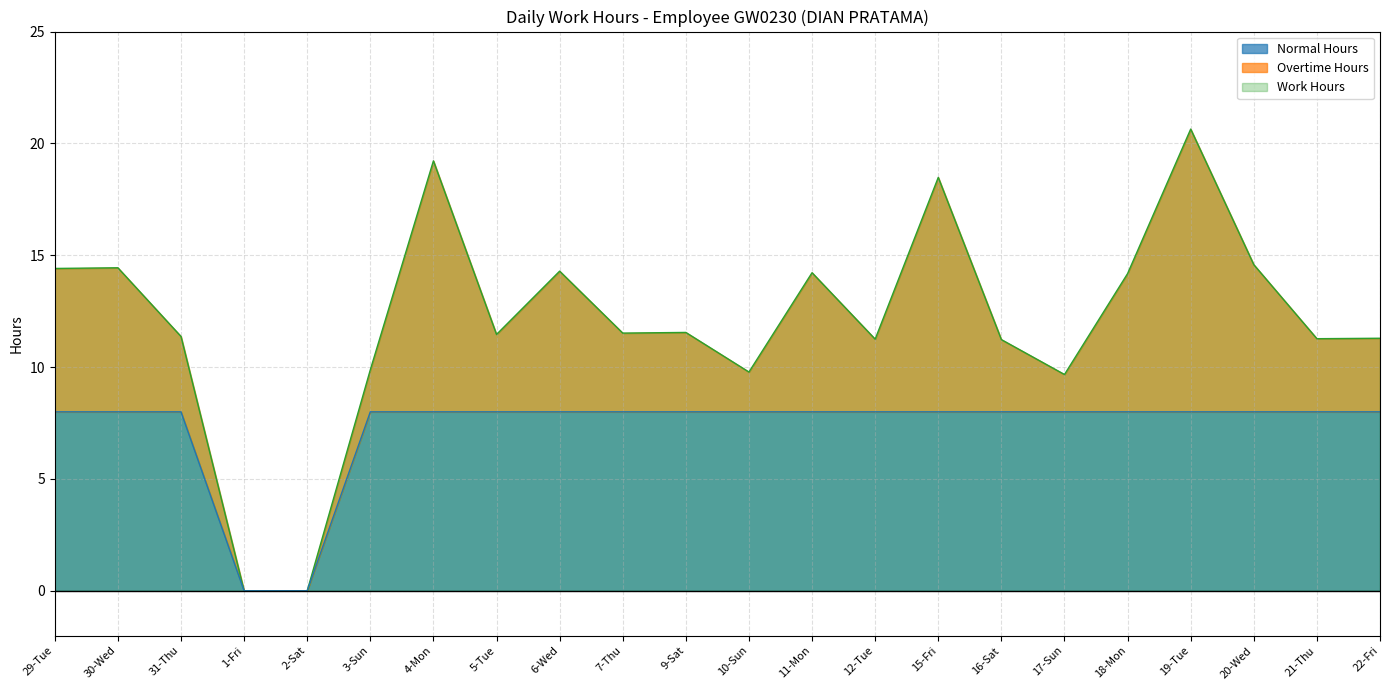

What is the highest value of the Normal Hours series?

8